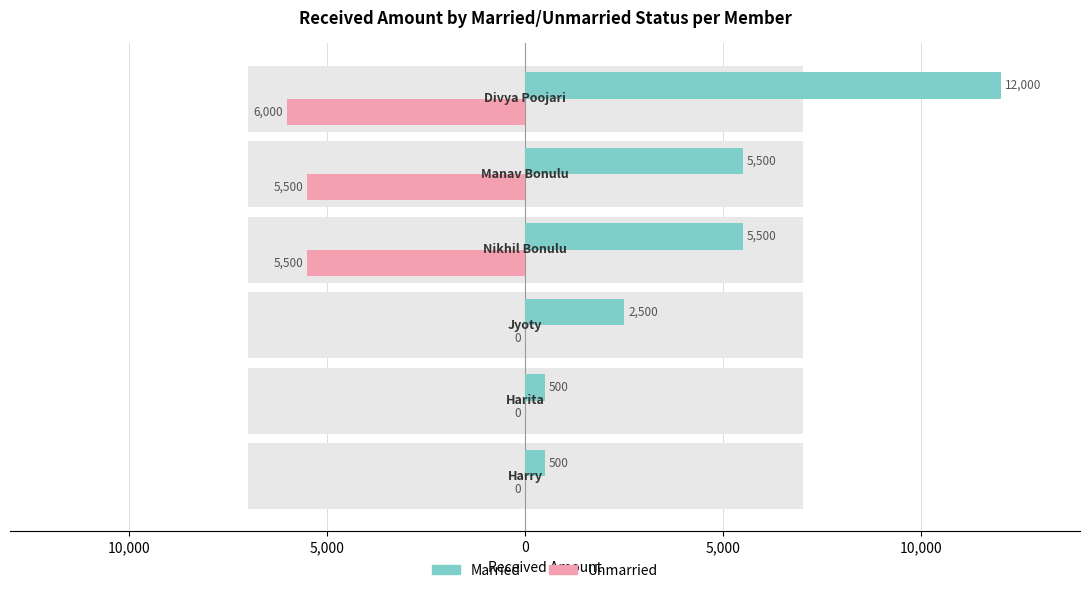

Read the Married value at 0, to the nearest 100.

5500